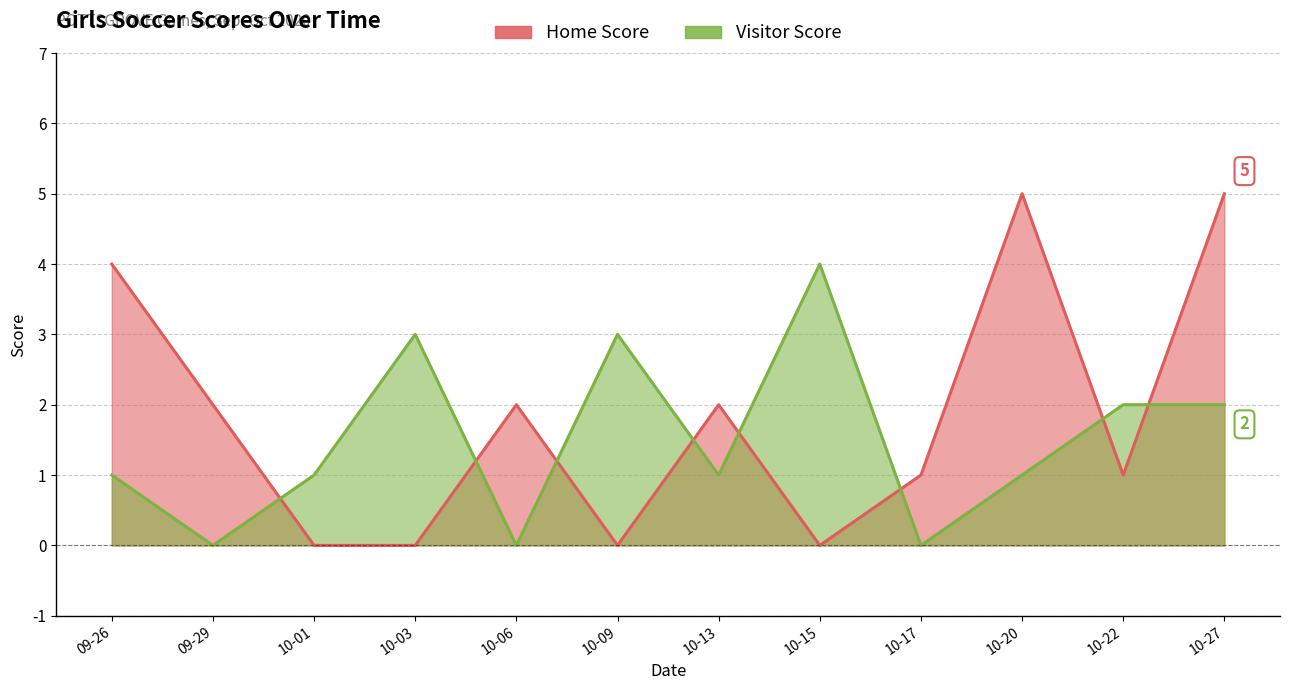

Where is Home Score nearest to the value 2?

09-29